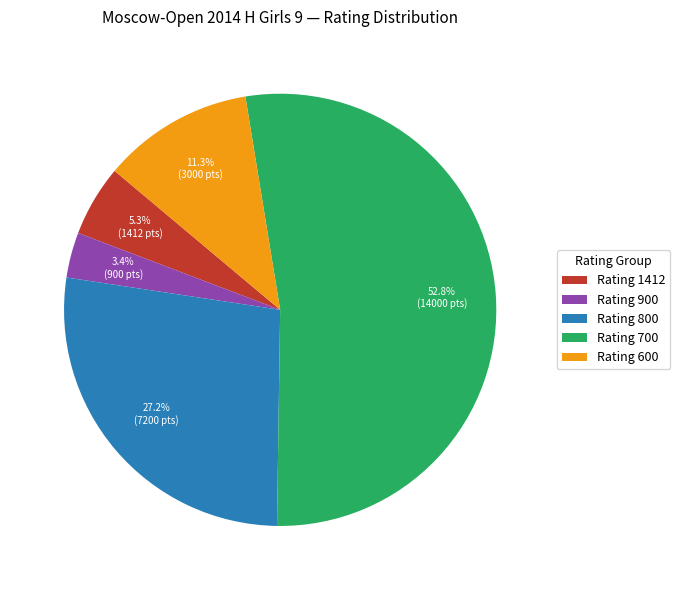

To the nearest percent, what is the average slice percentage?

20%